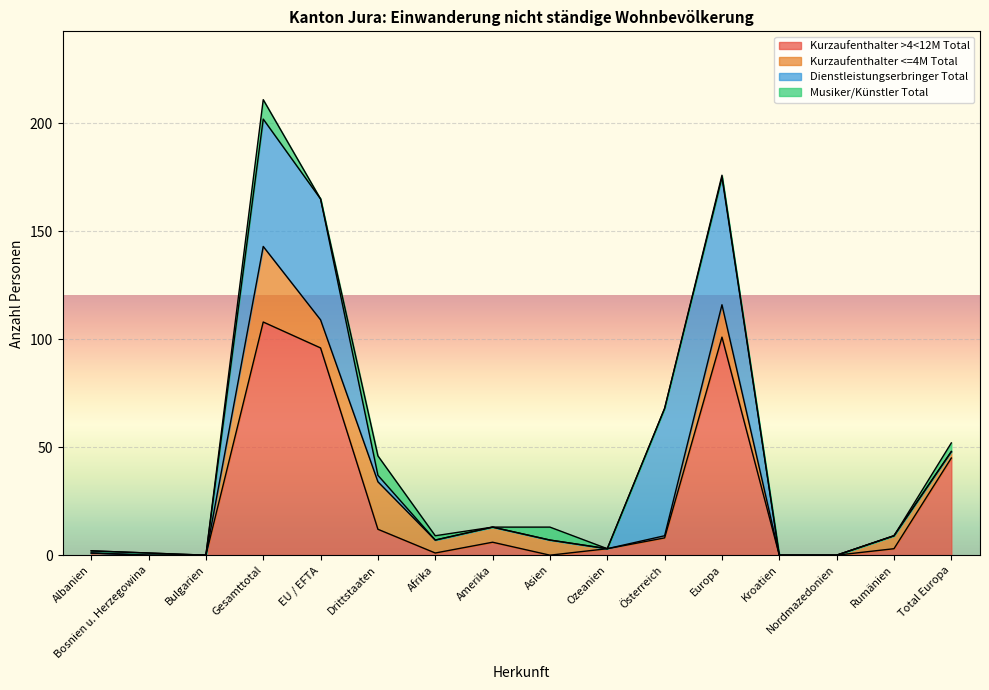

Where do Kurzaufenthalter <=4M Total and Kurzaufenthalter >4<12M Total first cross each other?

EU / EFTA and Drittstaaten